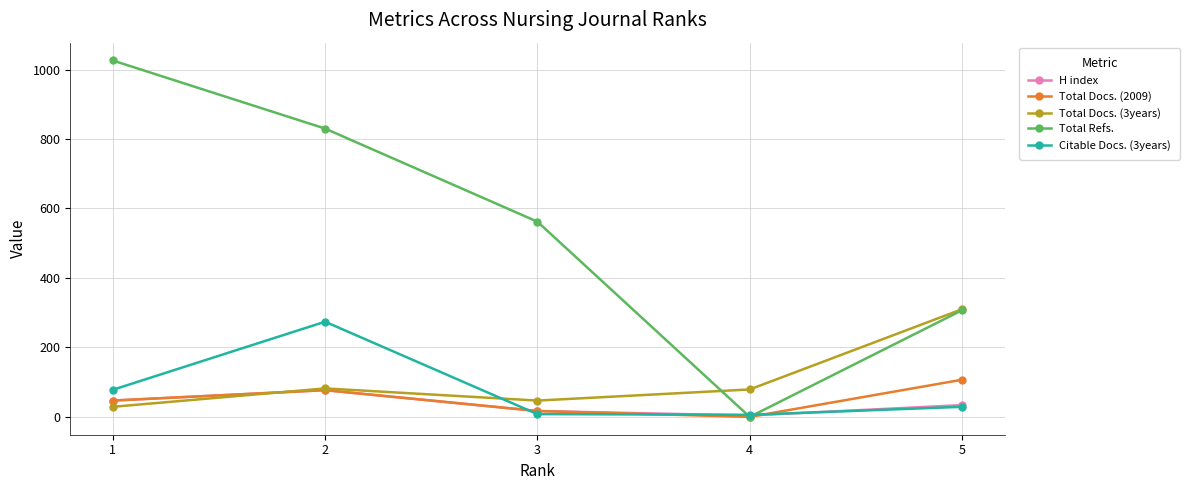

How many data points in Citable Docs. (3years) are above 29?

2